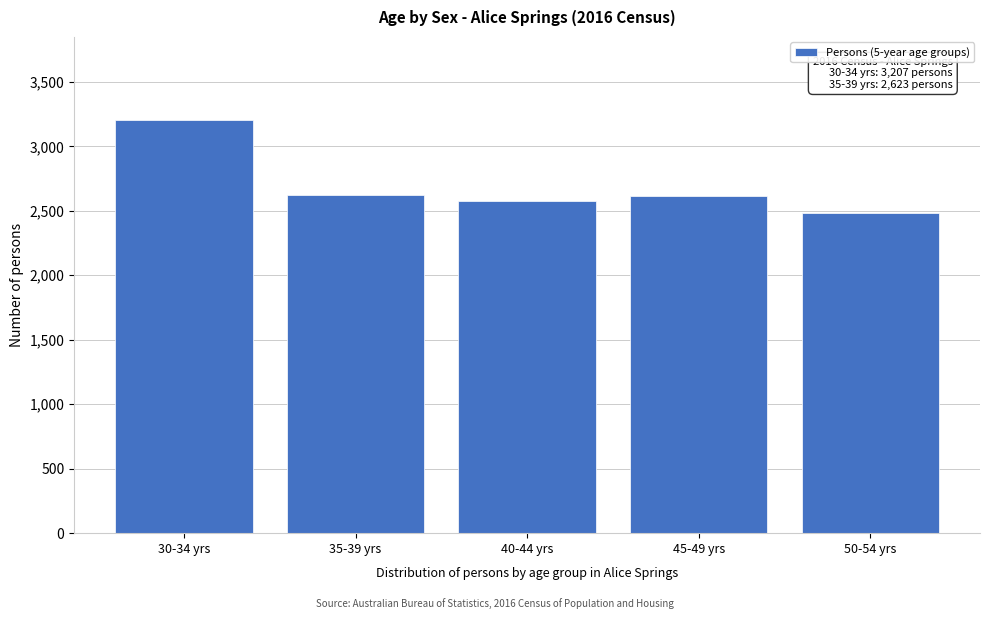

What is the average value?

2700